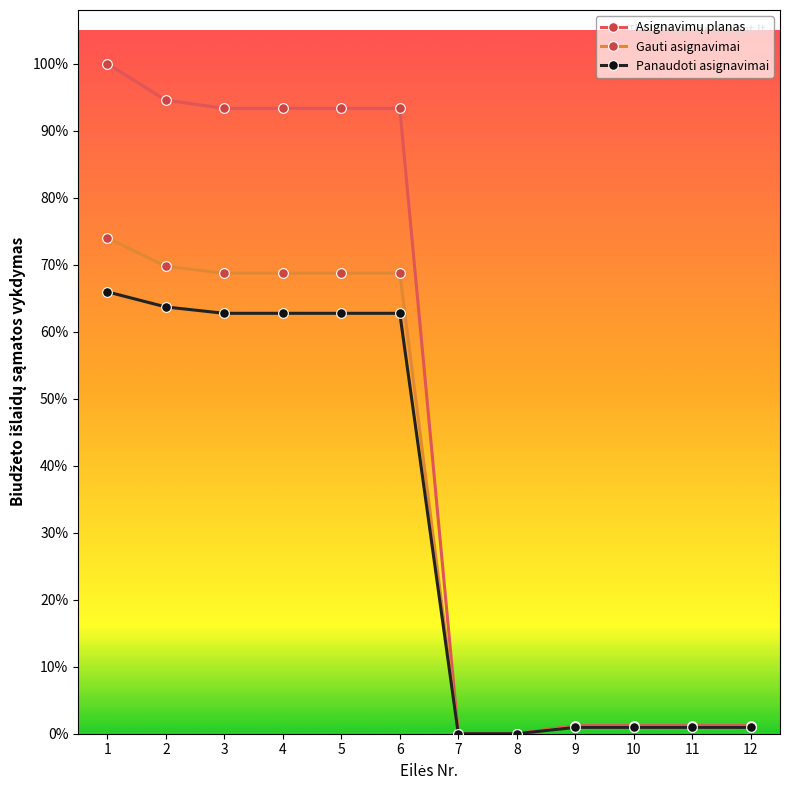

Is this an area chart (filled region under the line)?

No